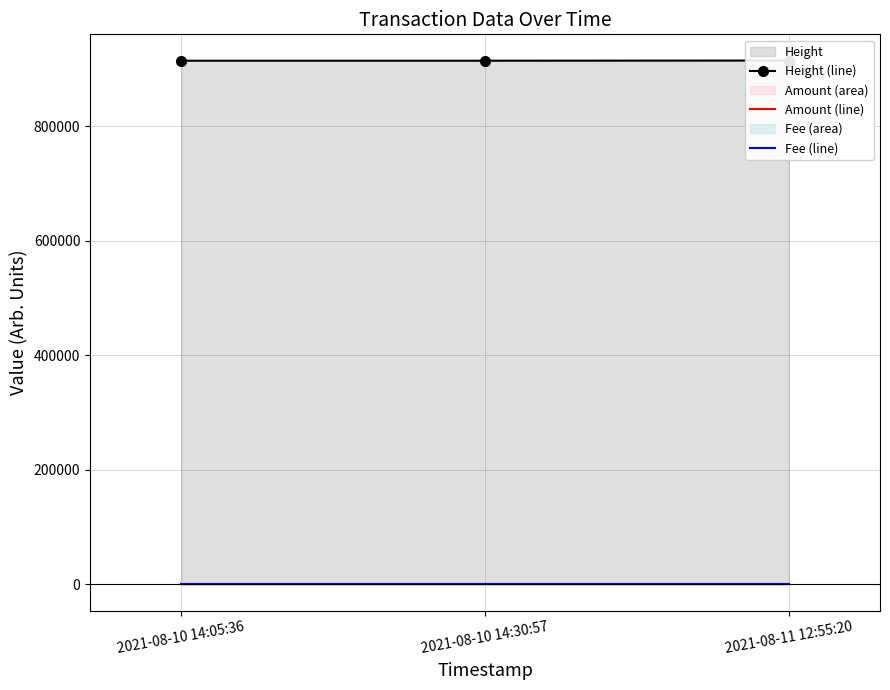

At which label does Height (line) reach its minimum?

2021-08-10 14:05:36